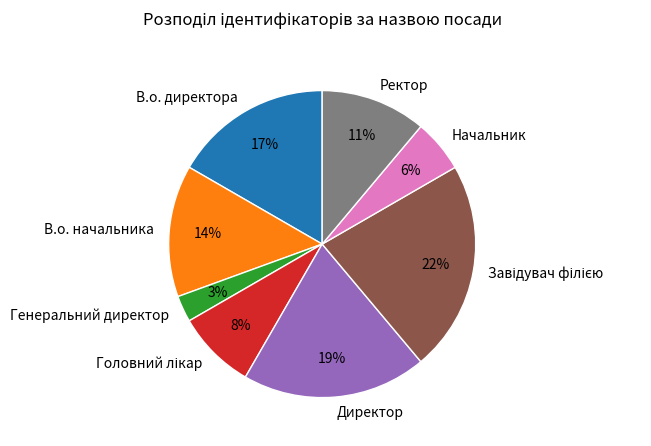

Which slice is the smallest?

Генеральний директор